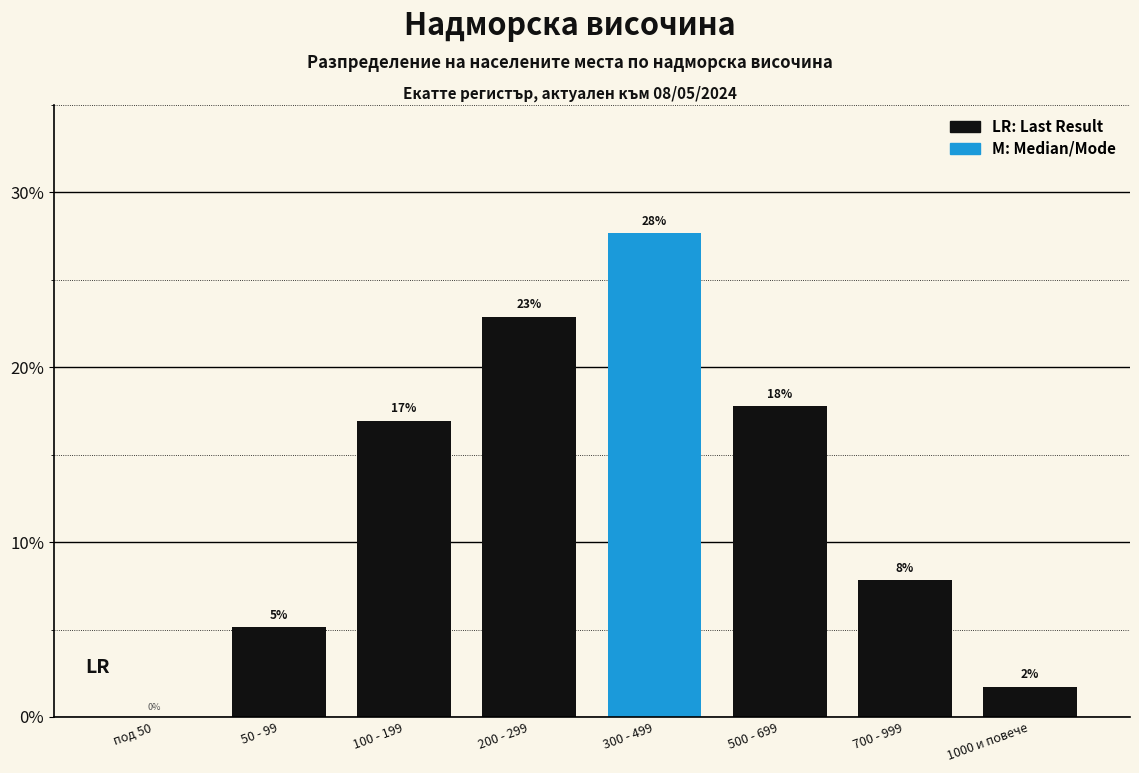

Are the bars horizontal?

No